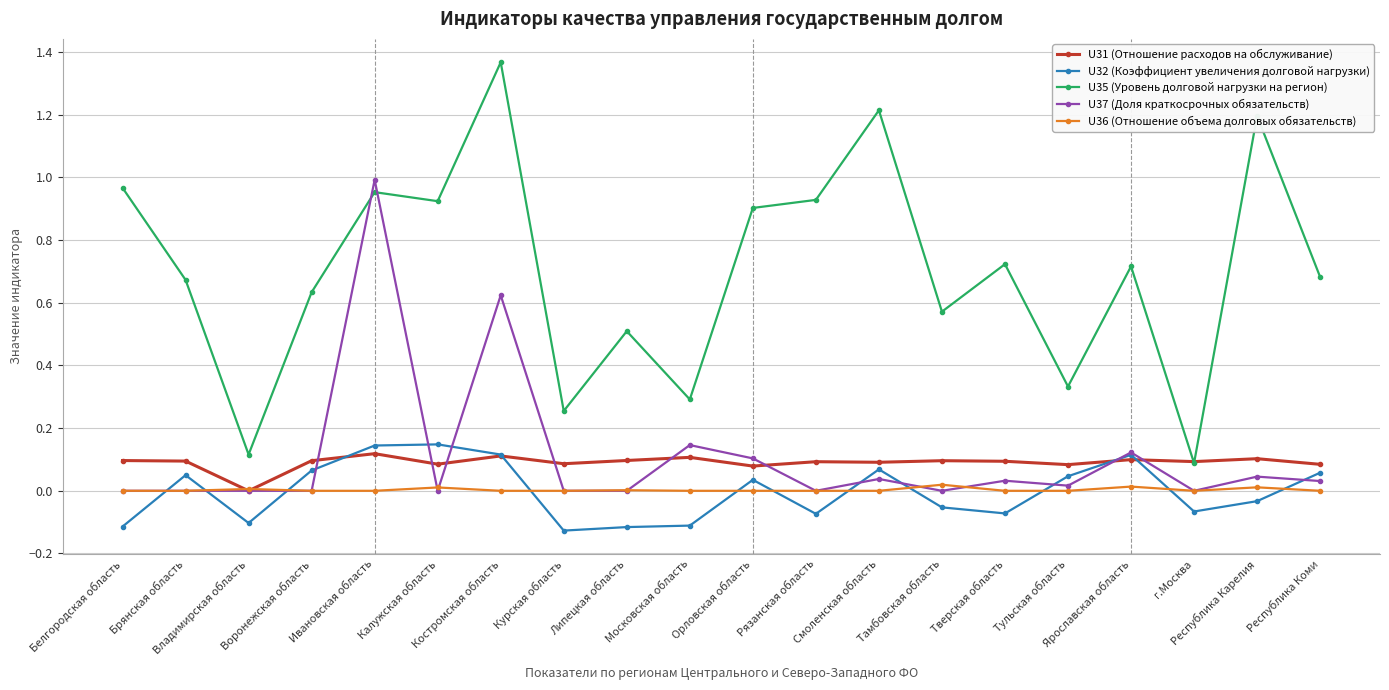

Rank the series at Тверская область from lowest to highest value.

U32 (Коэффициент увеличения долговой нагрузки), U36 (Отношение объема долговых обязательств), U37 (Доля краткосрочных обязательств), U31 (Отношение расходов на обслуживание), U35 (Уровень долговой нагрузки на регион)